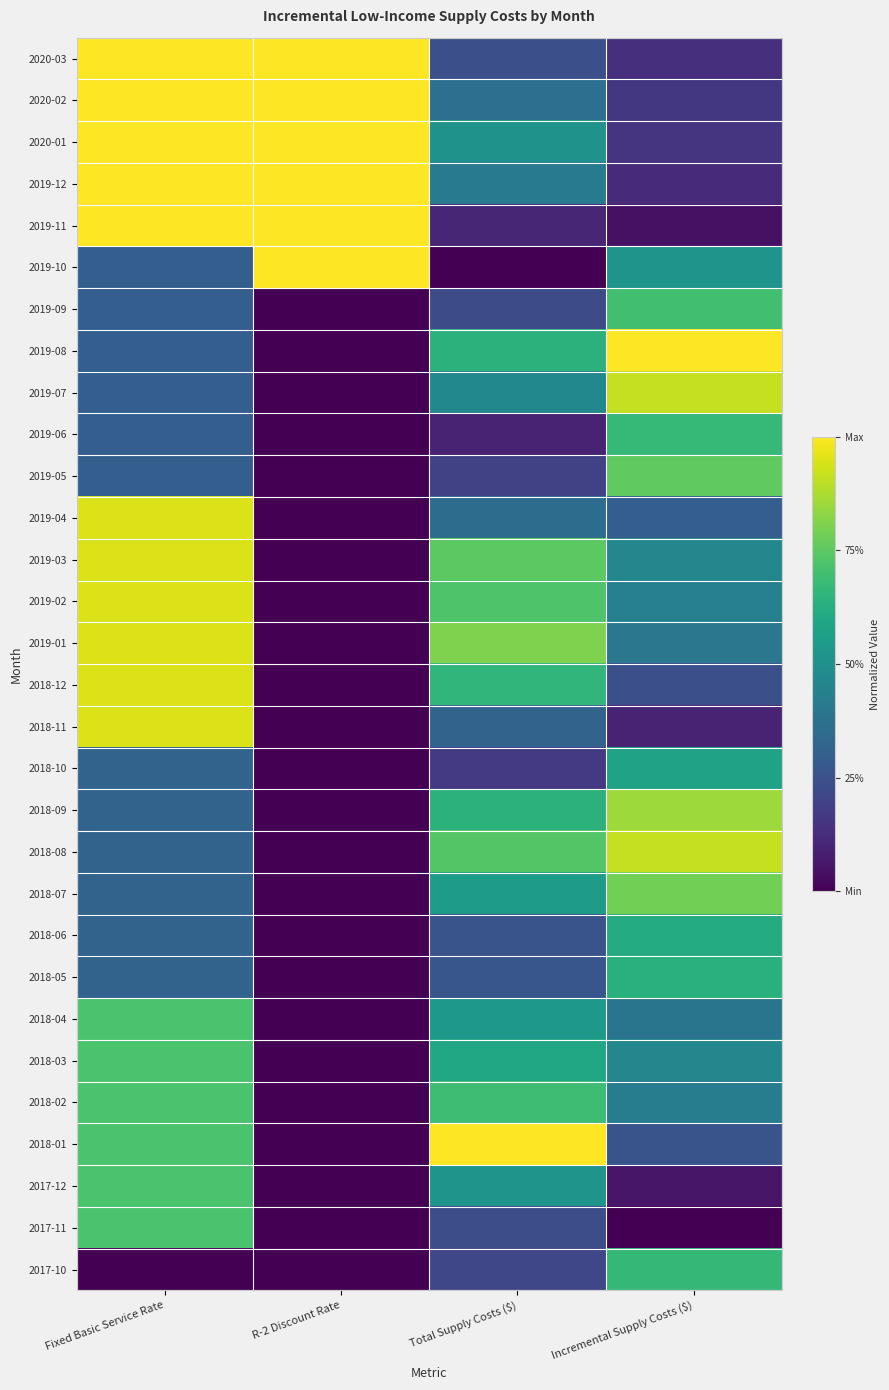

Reading left to right, transcribe all the data shown in this chart.

2020-03: Fixed Basic Service Rate=1.0	R-2 Discount Rate=1.0	Total Supply Costs ($)=0.2	Incremental Supply Costs ($)=0.1
2020-02: Fixed Basic Service Rate=1.0	R-2 Discount Rate=1.0	Total Supply Costs ($)=0.4	Incremental Supply Costs ($)=0.2
2020-01: Fixed Basic Service Rate=1.0	R-2 Discount Rate=1.0	Total Supply Costs ($)=0.5	Incremental Supply Costs ($)=0.2
2019-12: Fixed Basic Service Rate=1.0	R-2 Discount Rate=1.0	Total Supply Costs ($)=0.4	Incremental Supply Costs ($)=0.1
2019-11: Fixed Basic Service Rate=1.0	R-2 Discount Rate=1.0	Total Supply Costs ($)=0.1	Incremental Supply Costs ($)=0.0
2019-10: Fixed Basic Service Rate=0.3	R-2 Discount Rate=1.0	Total Supply Costs ($)=0.0	Incremental Supply Costs ($)=0.5
2019-09: Fixed Basic Service Rate=0.3	R-2 Discount Rate=0.0	Total Supply Costs ($)=0.2	Incremental Supply Costs ($)=0.7
2019-08: Fixed Basic Service Rate=0.3	R-2 Discount Rate=0.0	Total Supply Costs ($)=0.6	Incremental Supply Costs ($)=1.0
2019-07: Fixed Basic Service Rate=0.3	R-2 Discount Rate=0.0	Total Supply Costs ($)=0.5	Incremental Supply Costs ($)=0.9
2019-06: Fixed Basic Service Rate=0.3	R-2 Discount Rate=0.0	Total Supply Costs ($)=0.1	Incremental Supply Costs ($)=0.7
2019-05: Fixed Basic Service Rate=0.3	R-2 Discount Rate=0.0	Total Supply Costs ($)=0.2	Incremental Supply Costs ($)=0.8
2019-04: Fixed Basic Service Rate=0.9	R-2 Discount Rate=0.0	Total Supply Costs ($)=0.4	Incremental Supply Costs ($)=0.3
2019-03: Fixed Basic Service Rate=0.9	R-2 Discount Rate=0.0	Total Supply Costs ($)=0.7	Incremental Supply Costs ($)=0.5
2019-02: Fixed Basic Service Rate=0.9	R-2 Discount Rate=0.0	Total Supply Costs ($)=0.7	Incremental Supply Costs ($)=0.4
2019-01: Fixed Basic Service Rate=0.9	R-2 Discount Rate=0.0	Total Supply Costs ($)=0.8	Incremental Supply Costs ($)=0.4
2018-12: Fixed Basic Service Rate=0.9	R-2 Discount Rate=0.0	Total Supply Costs ($)=0.7	Incremental Supply Costs ($)=0.2
2018-11: Fixed Basic Service Rate=0.9	R-2 Discount Rate=0.0	Total Supply Costs ($)=0.3	Incremental Supply Costs ($)=0.1
2018-10: Fixed Basic Service Rate=0.3	R-2 Discount Rate=0.0	Total Supply Costs ($)=0.2	Incremental Supply Costs ($)=0.6
2018-09: Fixed Basic Service Rate=0.3	R-2 Discount Rate=0.0	Total Supply Costs ($)=0.6	Incremental Supply Costs ($)=0.9
2018-08: Fixed Basic Service Rate=0.3	R-2 Discount Rate=0.0	Total Supply Costs ($)=0.7	Incremental Supply Costs ($)=0.9
2018-07: Fixed Basic Service Rate=0.3	R-2 Discount Rate=0.0	Total Supply Costs ($)=0.6	Incremental Supply Costs ($)=0.8
2018-06: Fixed Basic Service Rate=0.3	R-2 Discount Rate=0.0	Total Supply Costs ($)=0.3	Incremental Supply Costs ($)=0.6
2018-05: Fixed Basic Service Rate=0.3	R-2 Discount Rate=0.0	Total Supply Costs ($)=0.3	Incremental Supply Costs ($)=0.6
2018-04: Fixed Basic Service Rate=0.7	R-2 Discount Rate=0.0	Total Supply Costs ($)=0.5	Incremental Supply Costs ($)=0.4
2018-03: Fixed Basic Service Rate=0.7	R-2 Discount Rate=0.0	Total Supply Costs ($)=0.6	Incremental Supply Costs ($)=0.5
2018-02: Fixed Basic Service Rate=0.7	R-2 Discount Rate=0.0	Total Supply Costs ($)=0.7	Incremental Supply Costs ($)=0.4
2018-01: Fixed Basic Service Rate=0.7	R-2 Discount Rate=0.0	Total Supply Costs ($)=1.0	Incremental Supply Costs ($)=0.3
2017-12: Fixed Basic Service Rate=0.7	R-2 Discount Rate=0.0	Total Supply Costs ($)=0.5	Incremental Supply Costs ($)=0.1
2017-11: Fixed Basic Service Rate=0.7	R-2 Discount Rate=0.0	Total Supply Costs ($)=0.2	Incremental Supply Costs ($)=0.0
2017-10: Fixed Basic Service Rate=0.0	R-2 Discount Rate=0.0	Total Supply Costs ($)=0.2	Incremental Supply Costs ($)=0.7